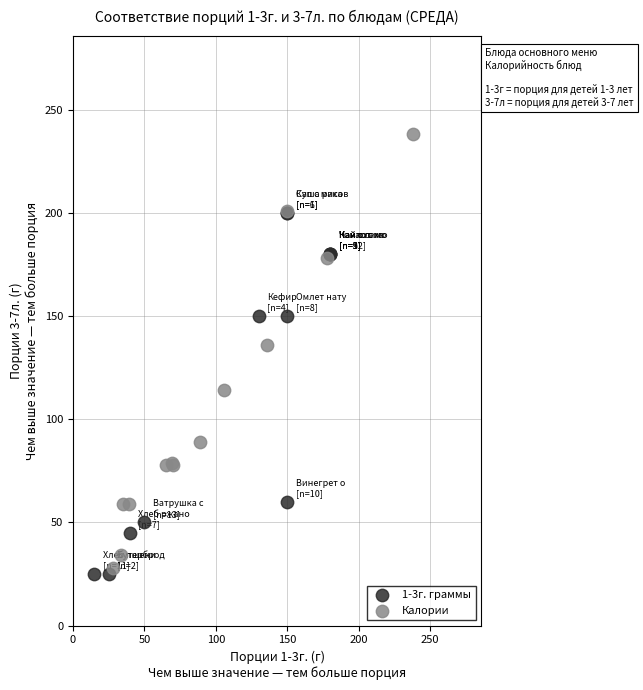

Which series contains the highest Y value?

Калории